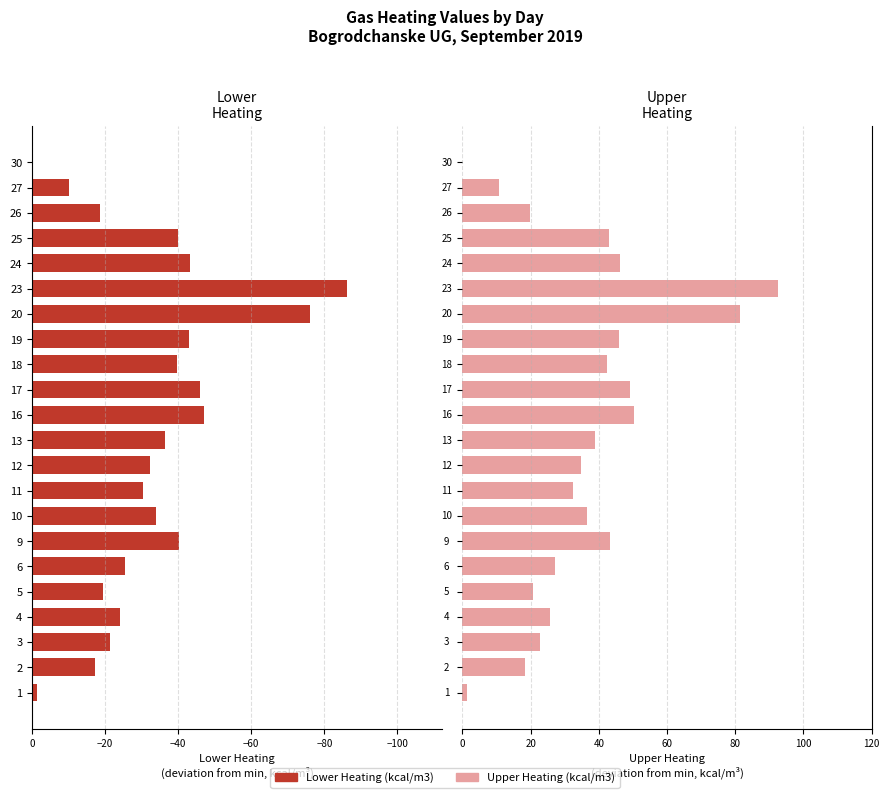

At 12, list the series in order from smallest to largest.

Lower Heating (kcal/m3), Upper Heating (kcal/m3)